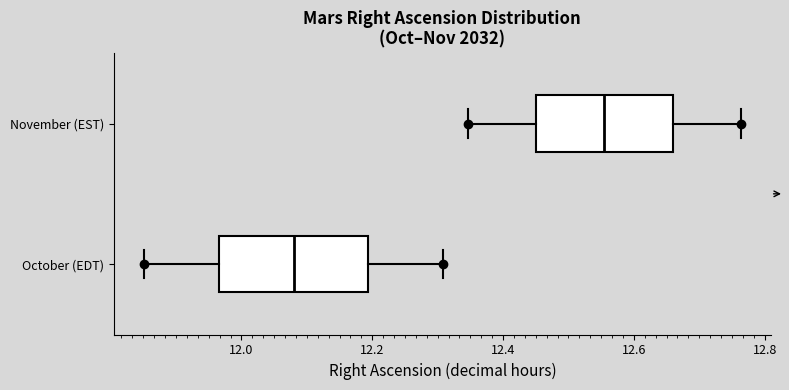

Reading bottom to top, transcribe this box plot: for each box, give where its median line is, the range the box spans, and where its two whiskers end, as read against the x-axis. The values are not printed on the chart, so give them approximately, as read against the axis.

October (EDT): median 12.08, box 11.96 to 12.20, whiskers 11.86 to 12.30
November (EST): median 12.56, box 12.46 to 12.66, whiskers 12.34 to 12.76